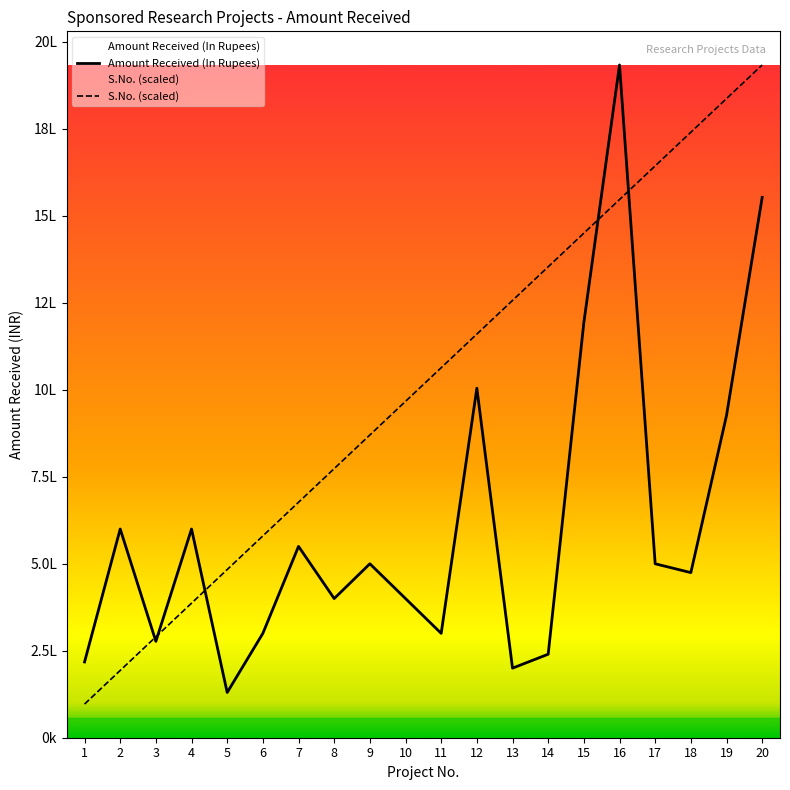

At how many categories does at least one series exceed 1779337?

3